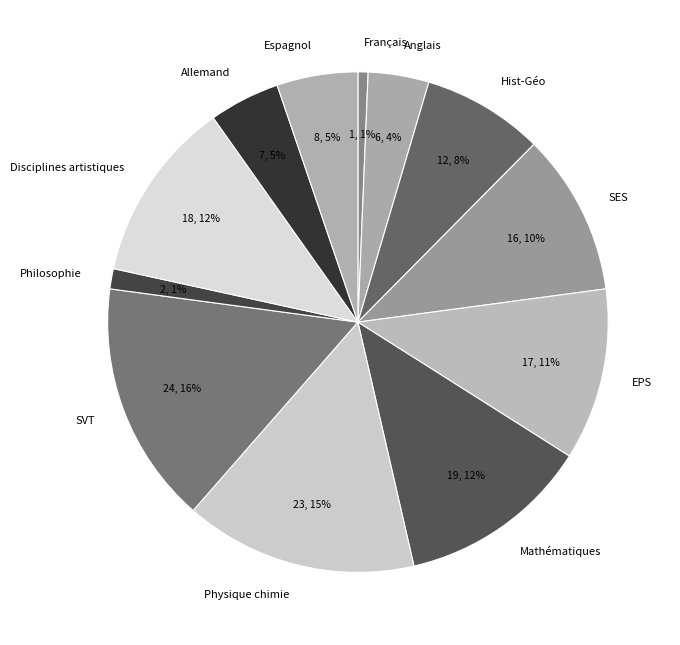

To the nearest percent, what is the average slice percentage?

8%